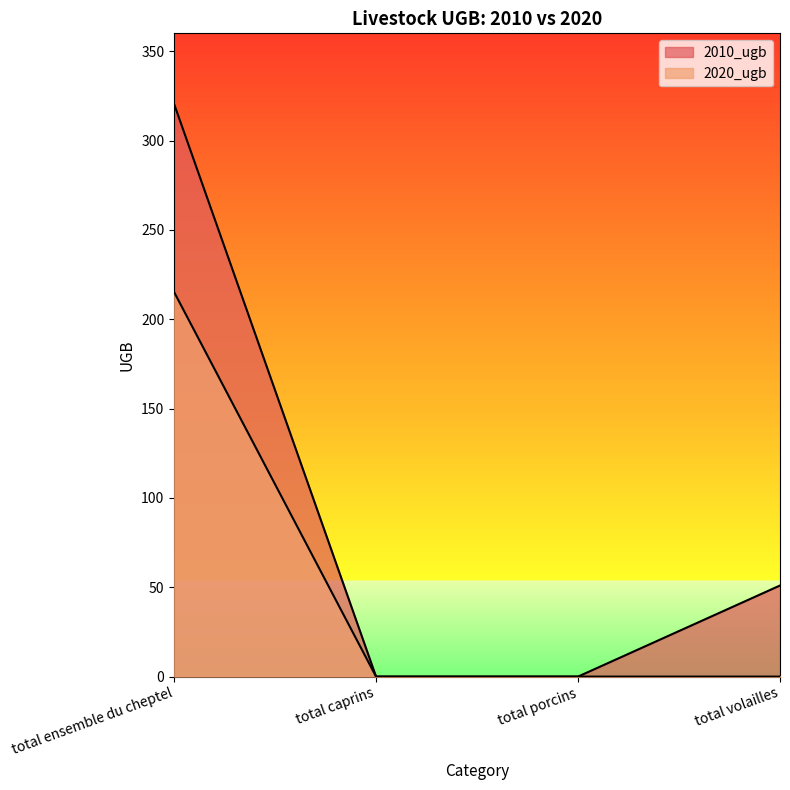

Which series has the largest total across all categories?

2010_ugb